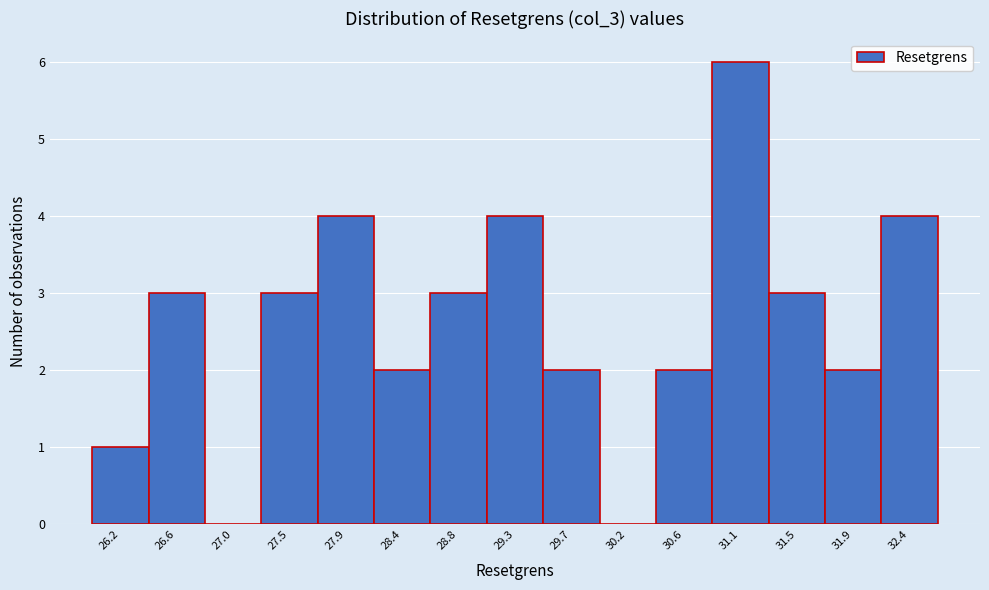

Reading right to left, transcribe all the data shown in this chart.

32.4=4	31.9=2	31.5=3	31.1=6	30.6=2	30.2=0	29.7=2	29.3=4	28.8=3	28.4=2	27.9=4	27.5=3	27.0=0	26.6=3	26.2=1